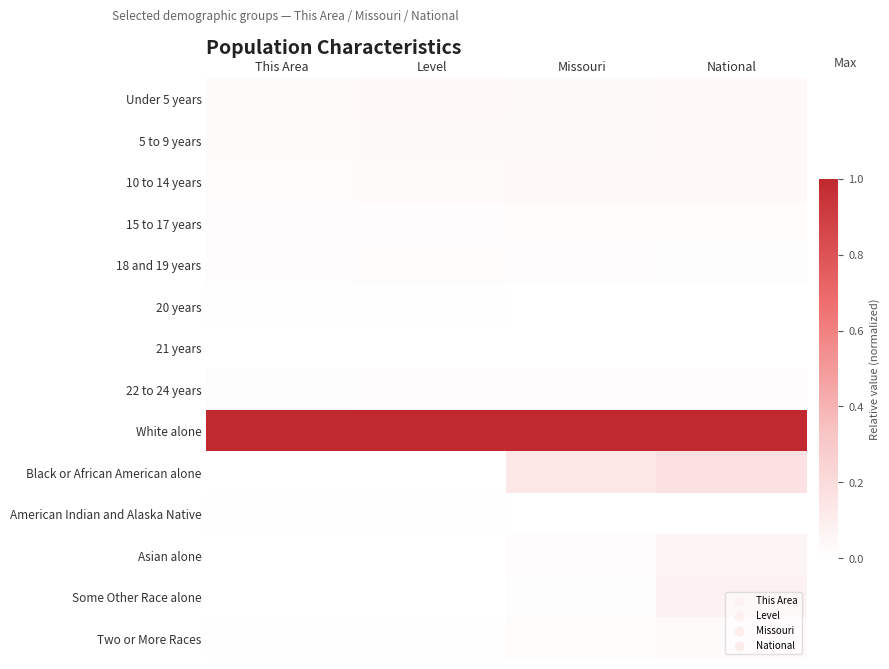

At how many categories does at least one series exceed 0?

4